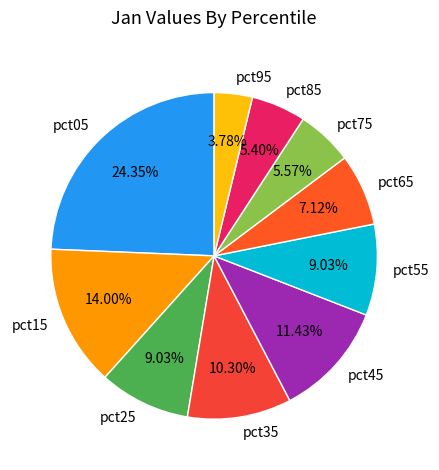

Which slice is the smallest?

pct95